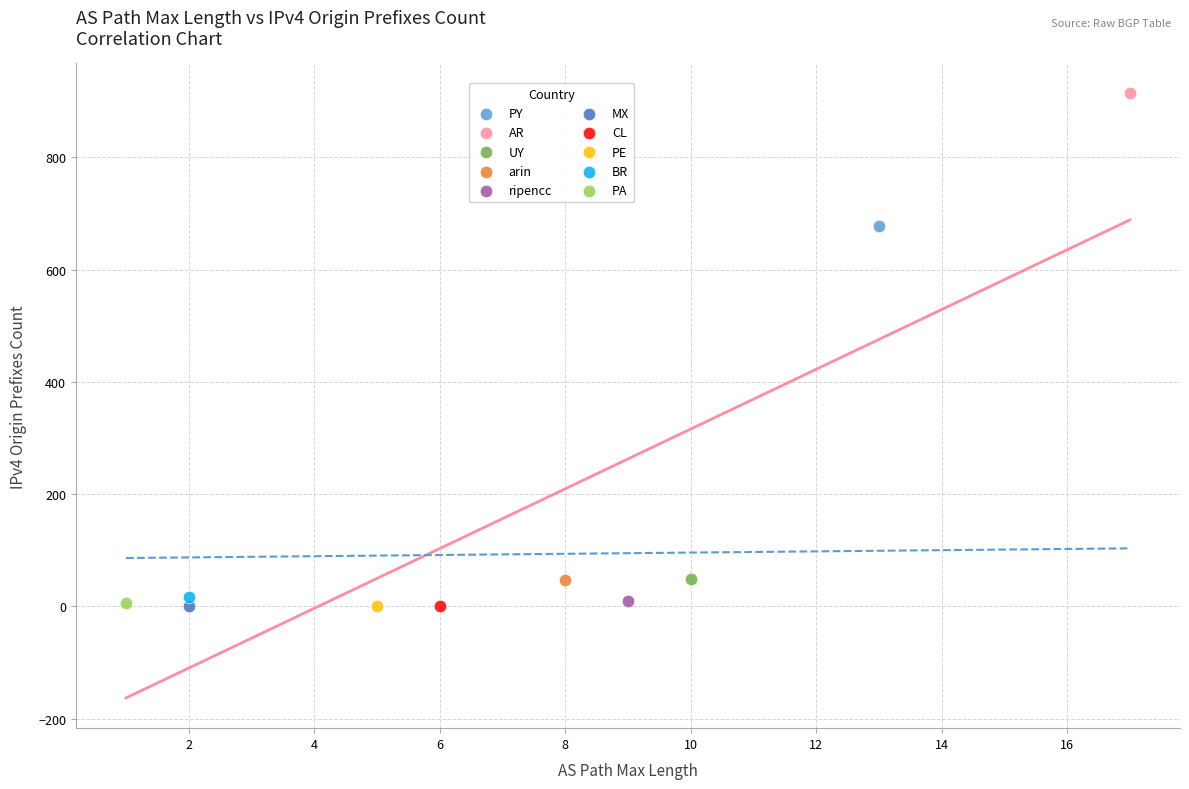

Which series contains the highest Y value?

AR